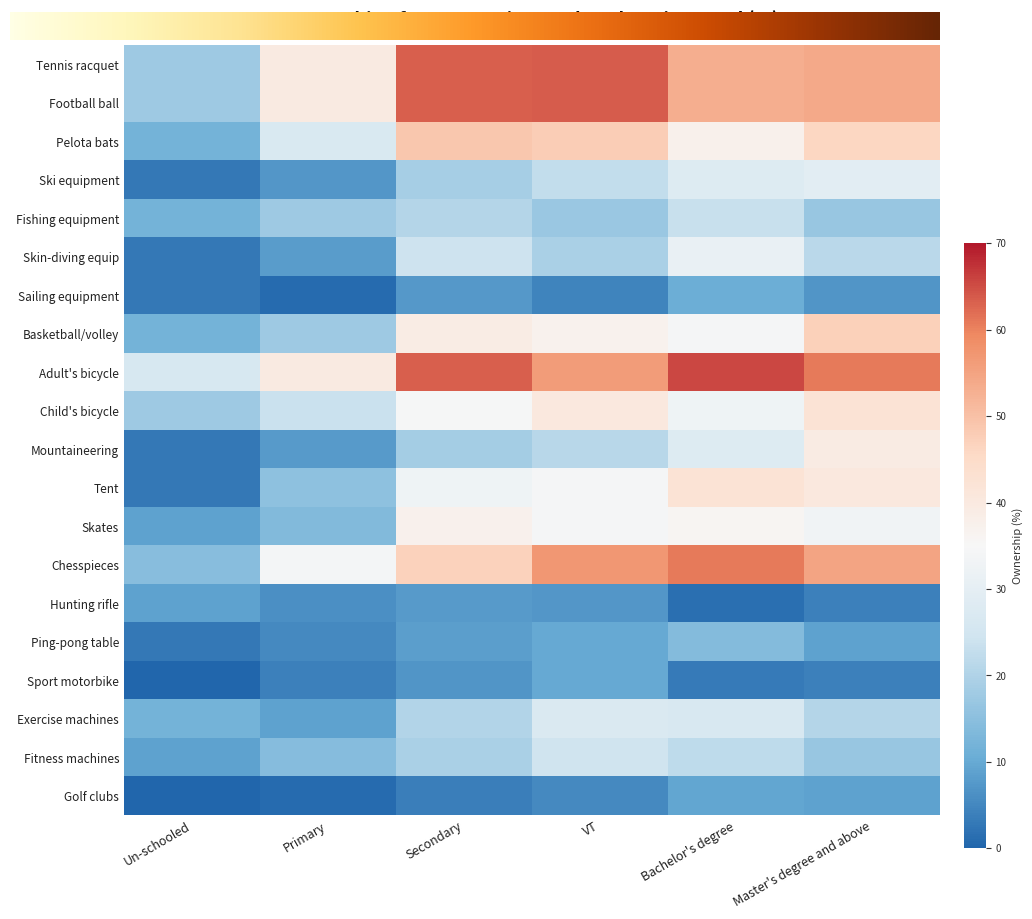

Rank the categories by Mountaineering value from lowest to highest.

Un-schooled, Primary, Secondary, VT, Bachelor's degree, Master's degree and above